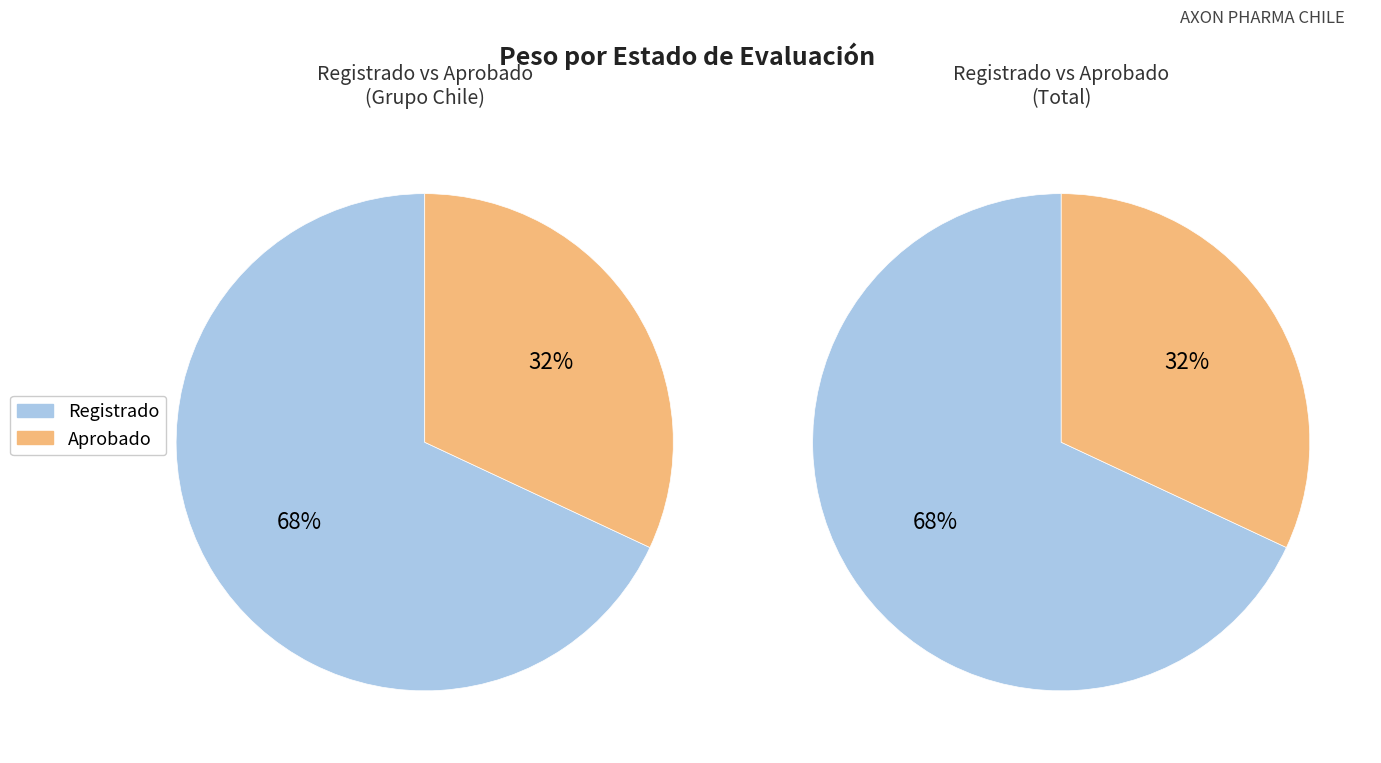

Does 4 represent more than half of the total?

No